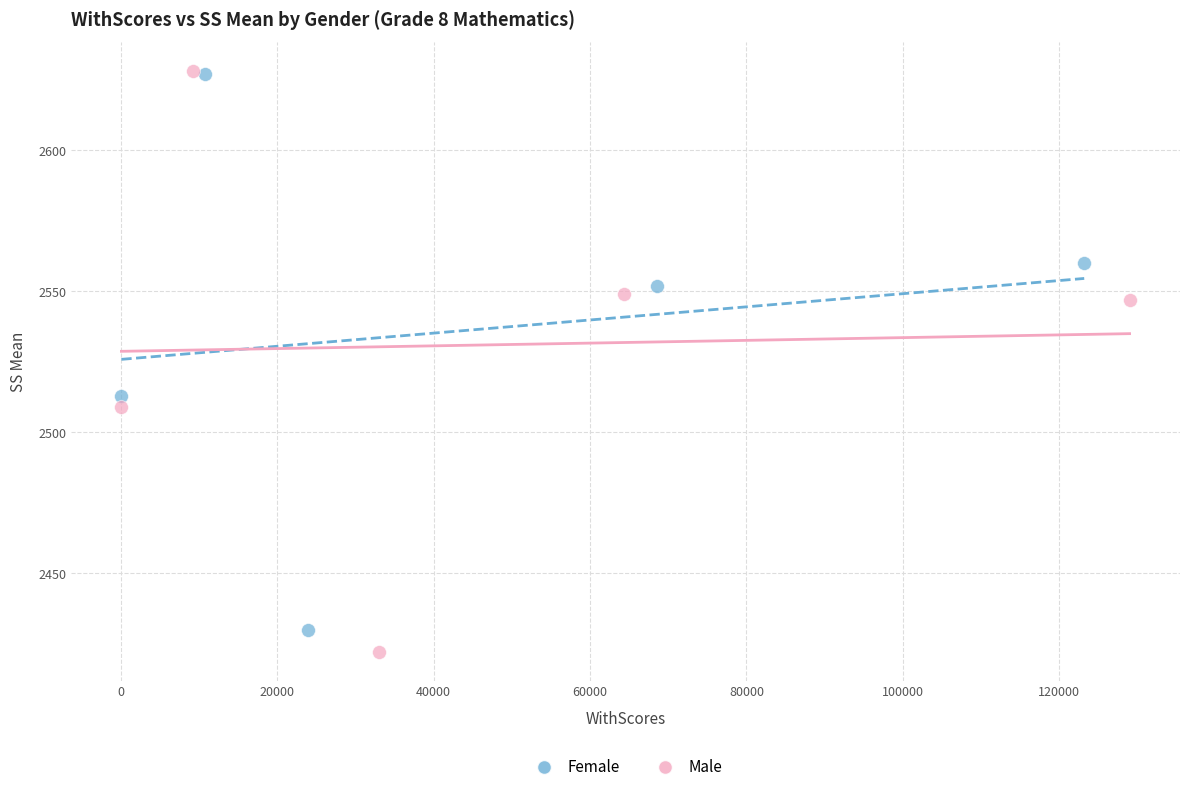

Which series has the largest Y range (max minus min)?

Male